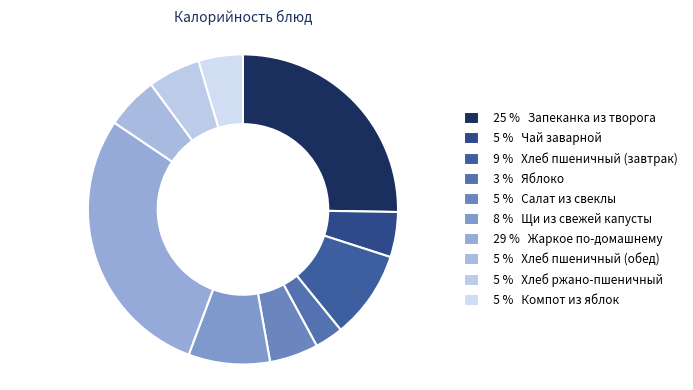

Which category has the smallest portion of the pie?

3 % Яблоко